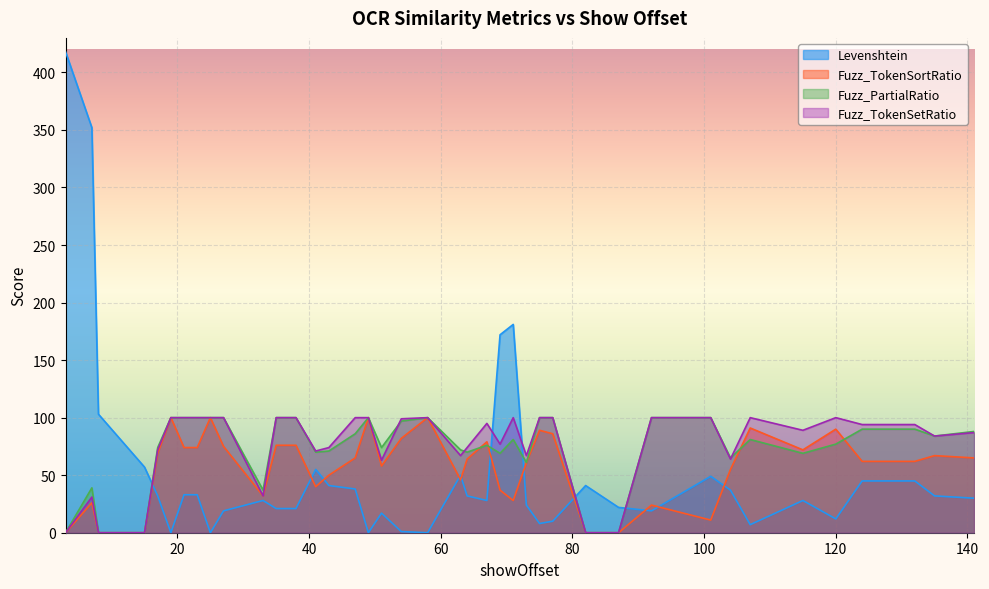

Where is the first local maximum for Levenshtein?

33